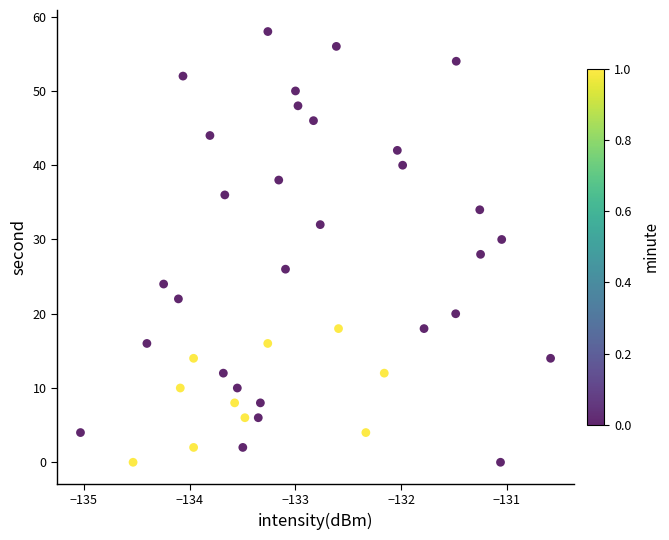

What is the range of Y values (max minus min)?

58